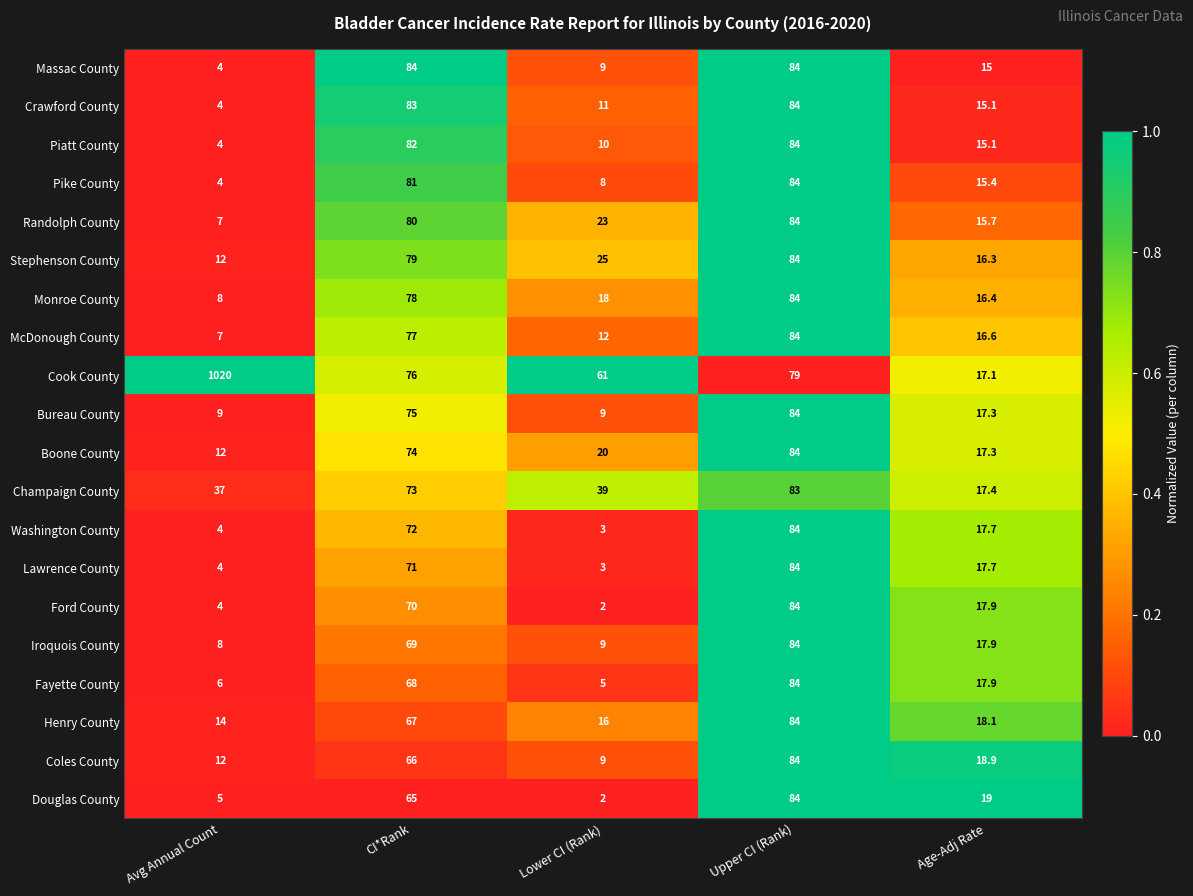

The value of Lawrence County at Avg Annual Count is 4.0. True or false?

True